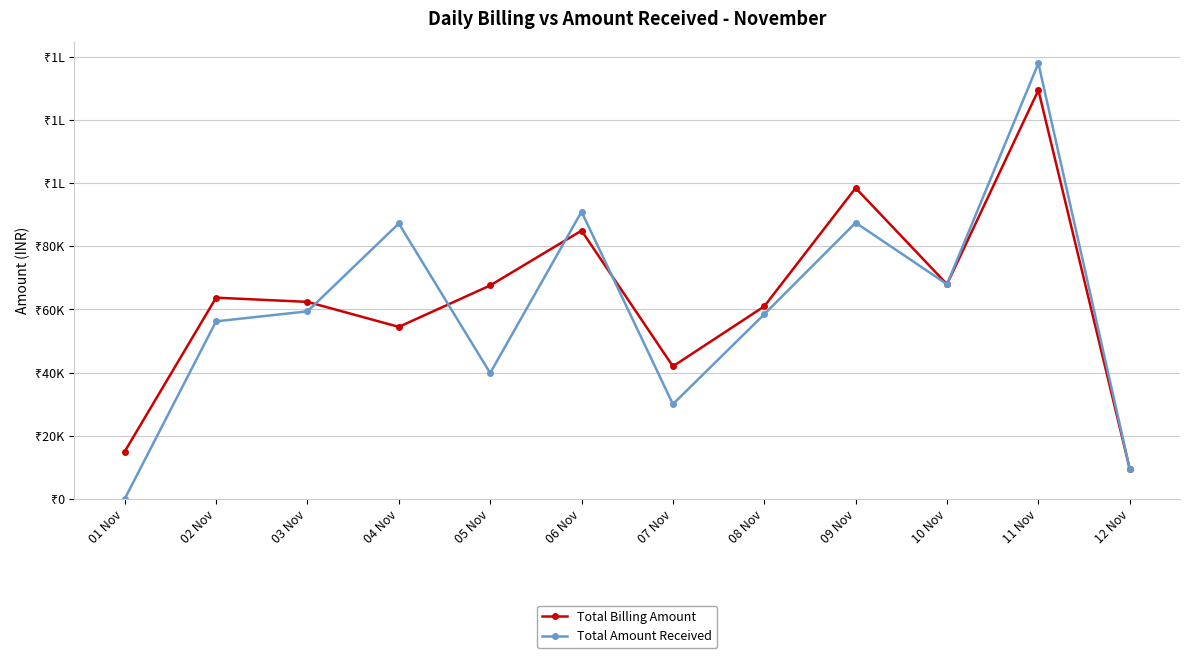

Reading left to right, what are all the values shown in this chart?

Total Billing Amount: 15000	63744	62412	54490	67613	84980	42000	61000	98492	68000	129484	9500
Total Amount Received: 0	56244	59412	87244	39869	90980	30000	58500	87492	68000	137984	9500